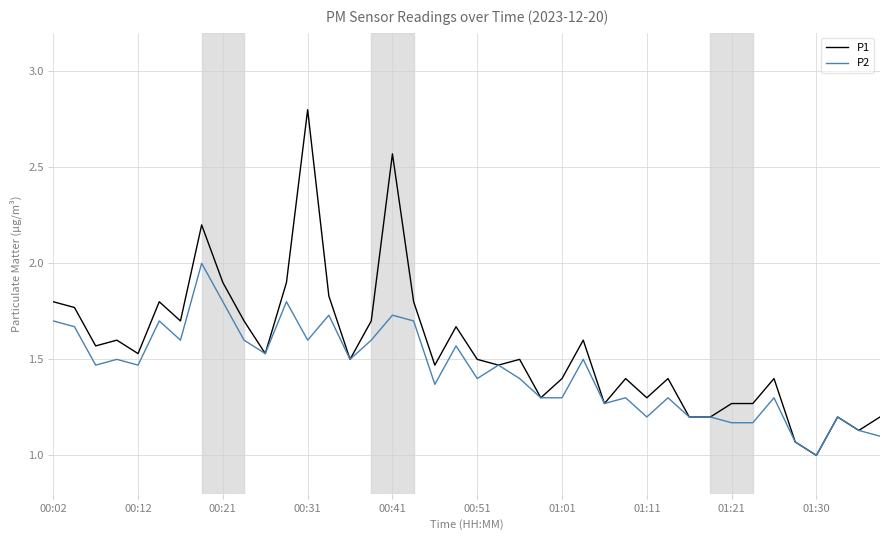

What is the lowest value of the P1 series?

1.0